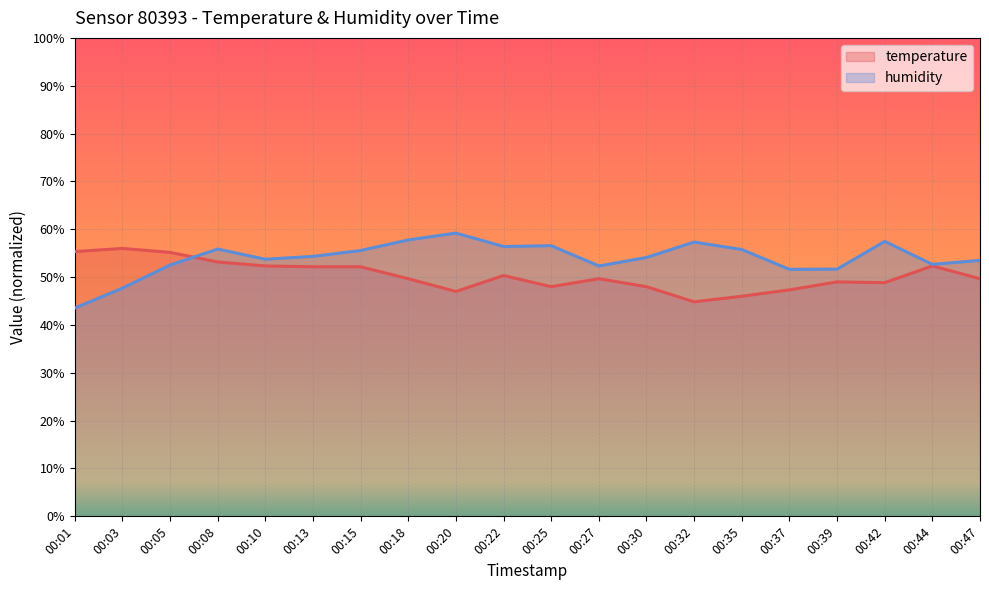

How many temperature values are between 0 and 1?

20